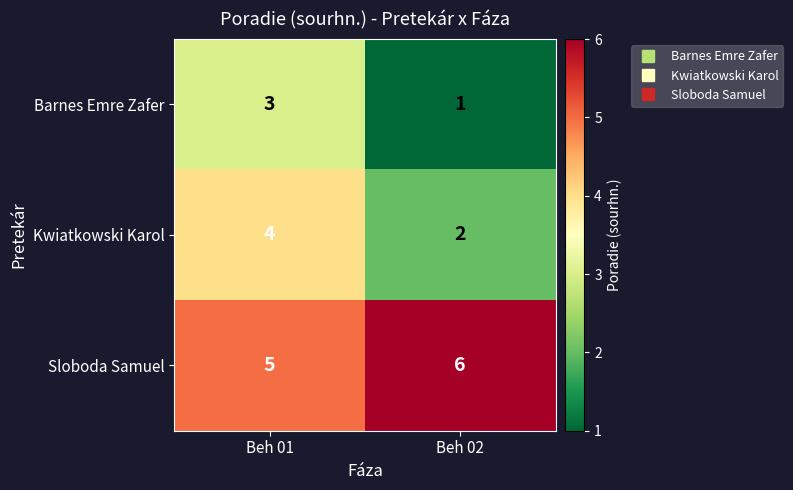

Is it true that Barnes Emre Zafer equals 1 at Beh 02?

True